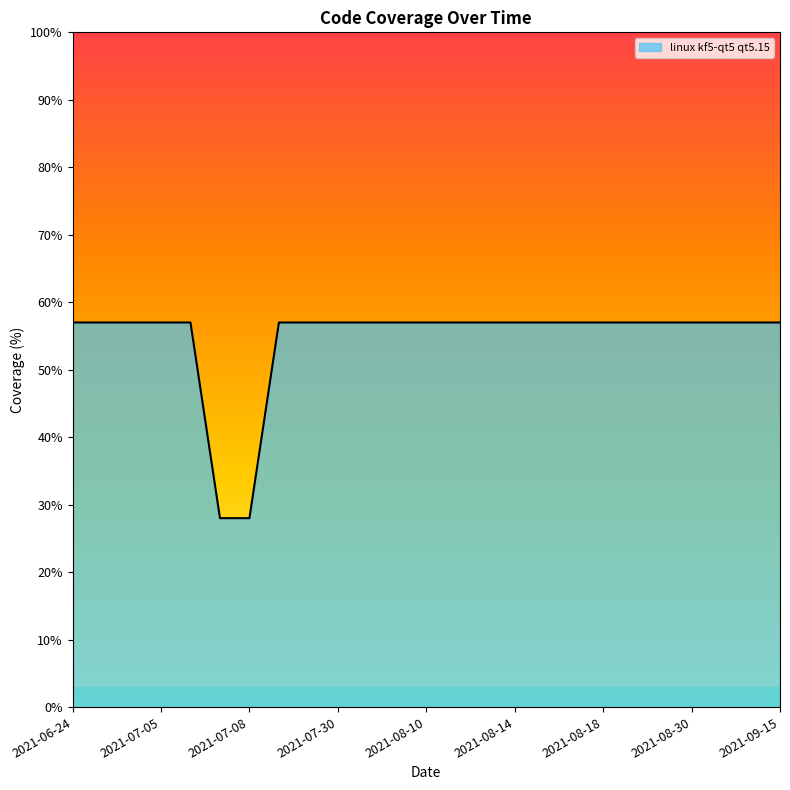

What is the smallest value displayed?

28